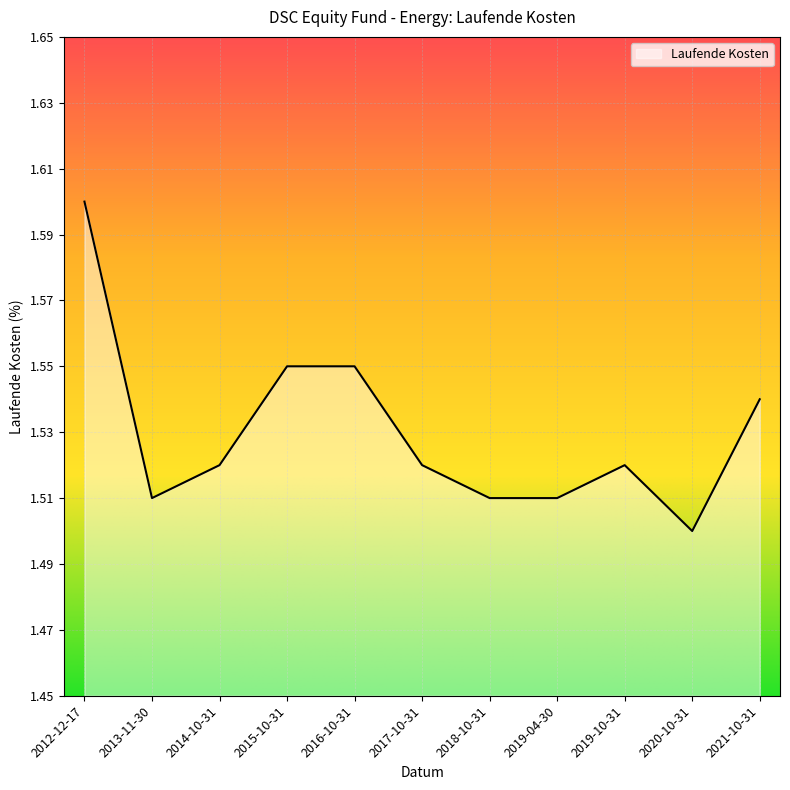

Which label corresponds to the largest value in the chart?

2012-12-17